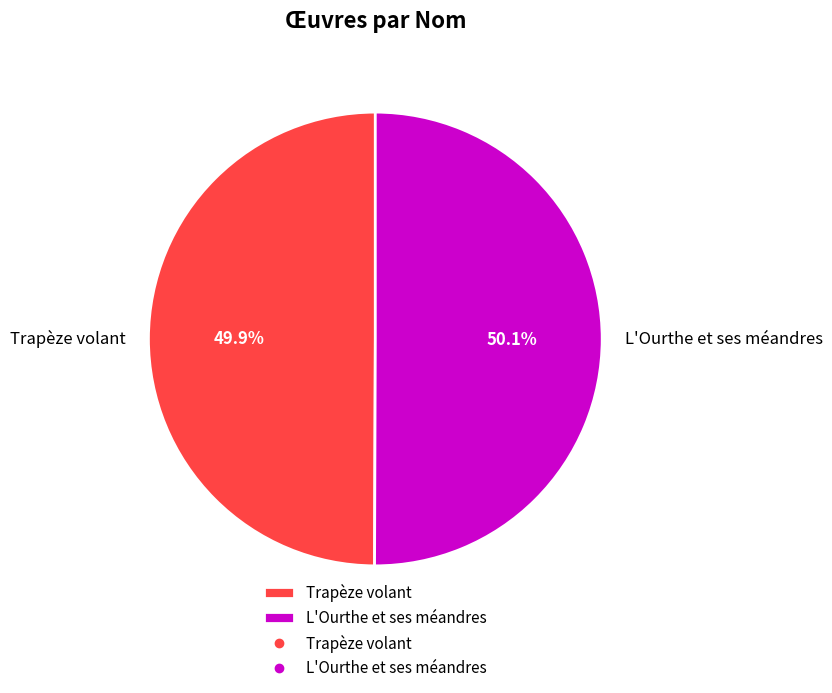

Approximately how many times larger is the value at L'Ourthe et ses méandres compared to Trapèze volant?

1.0